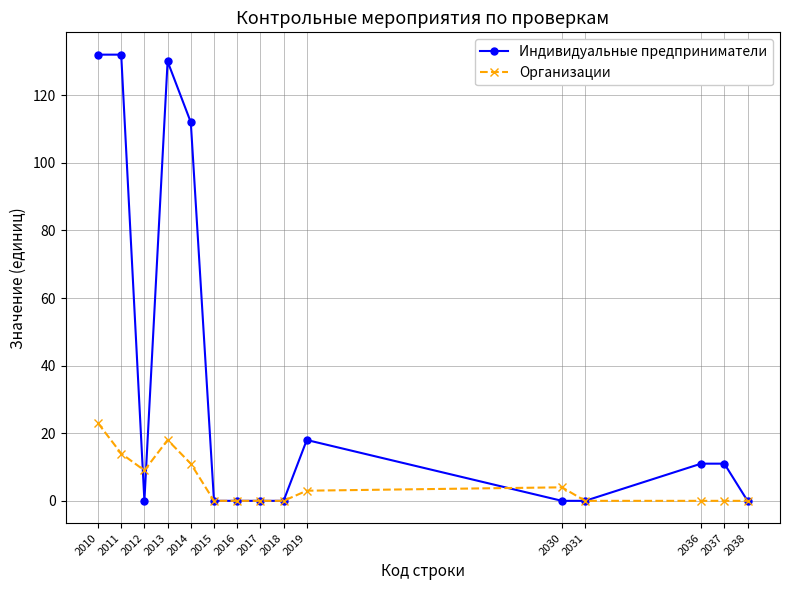

Reading right to left, what are all the values shown in this chart?

Индивидуальные предприниматели: 2038=0	2037=11	2036=11	2031=0	2030=0	2019=18	2018=0	2017=0	2016=0	2015=0	2014=112	2013=130	2012=0	2011=132	2010=132
Организации: 2038=0	2037=0	2036=0	2031=0	2030=4	2019=3	2018=0	2017=0	2016=0	2015=0	2014=11	2013=18	2012=9	2011=14	2010=23